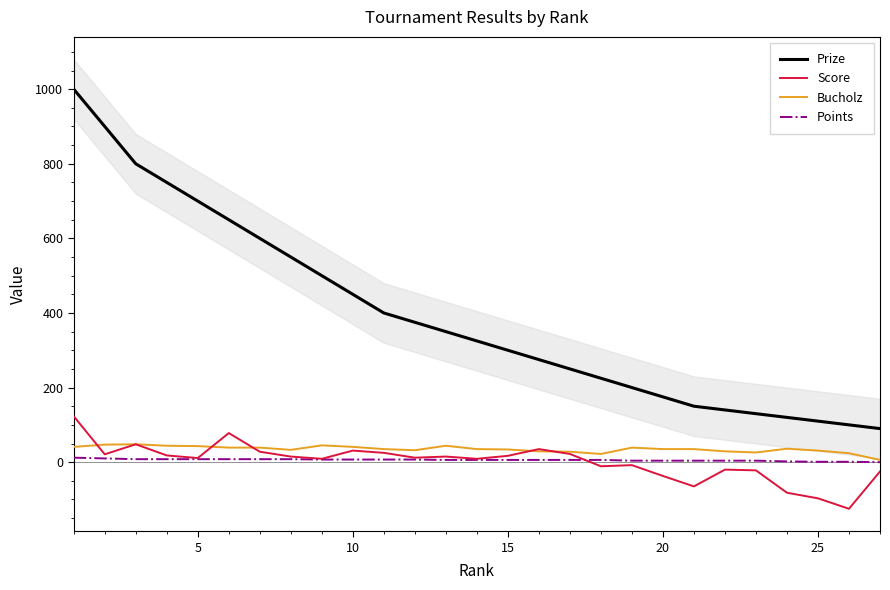

What is the value of the Points point at the 17th from the left?

6